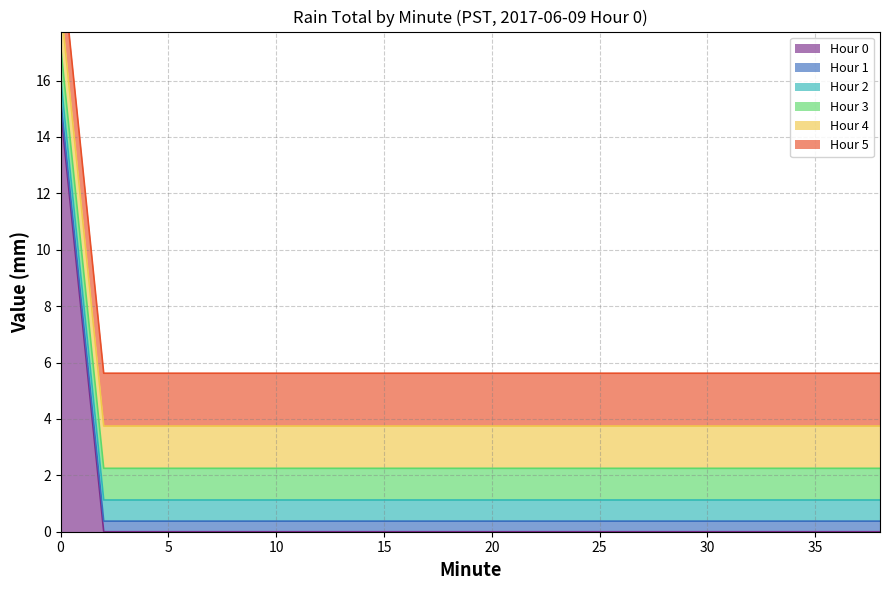

Is the value of Hour 0 at 28 greater than the value of Hour 5 at 30?

No